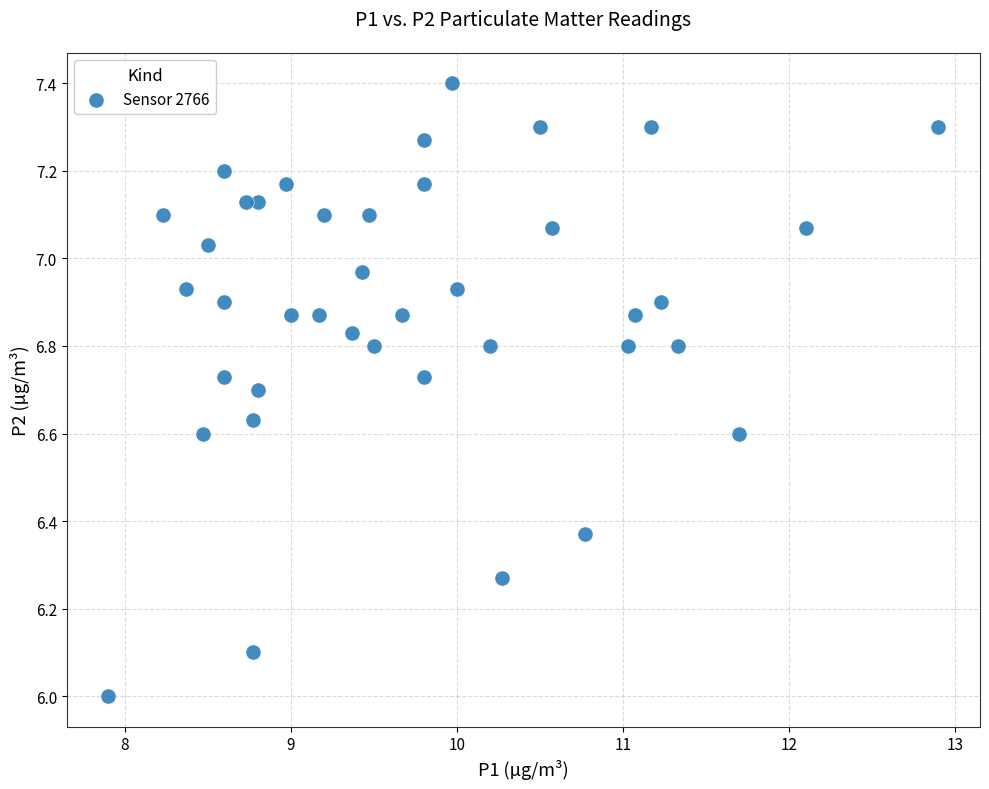

What is the range of X values (max minus min)?

5.0